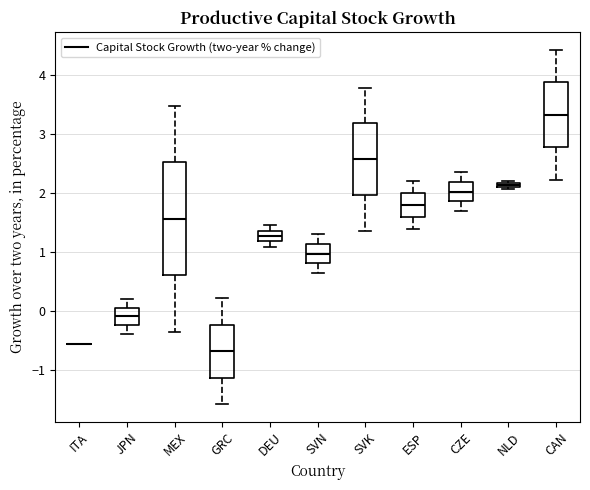

Comparing the boxes themselves (not the whiskers), which one is the tallest?

MEX